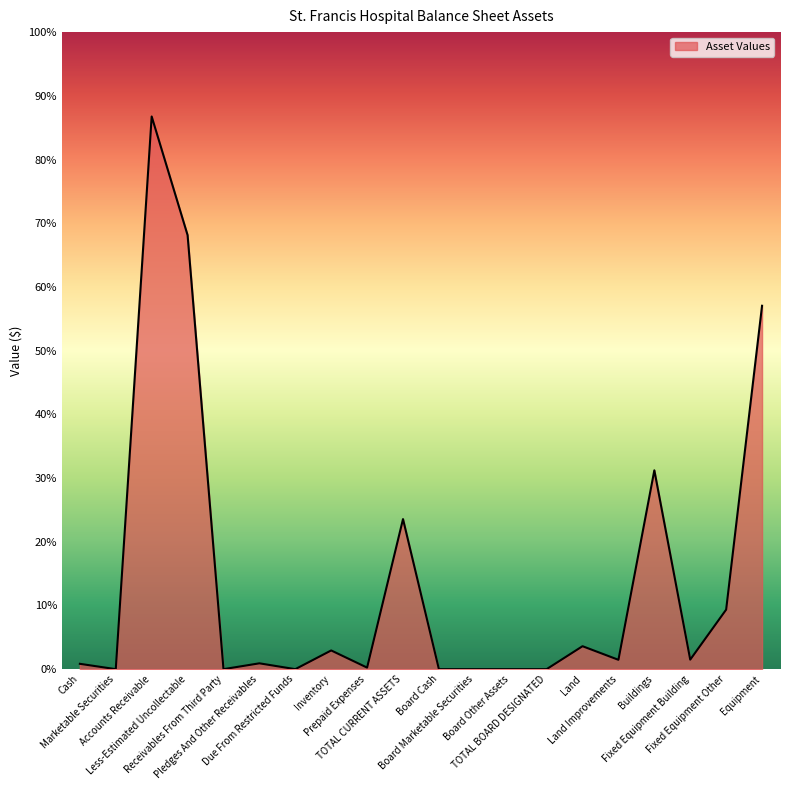

Which label corresponds to the smallest value in the chart?

Marketable Securities